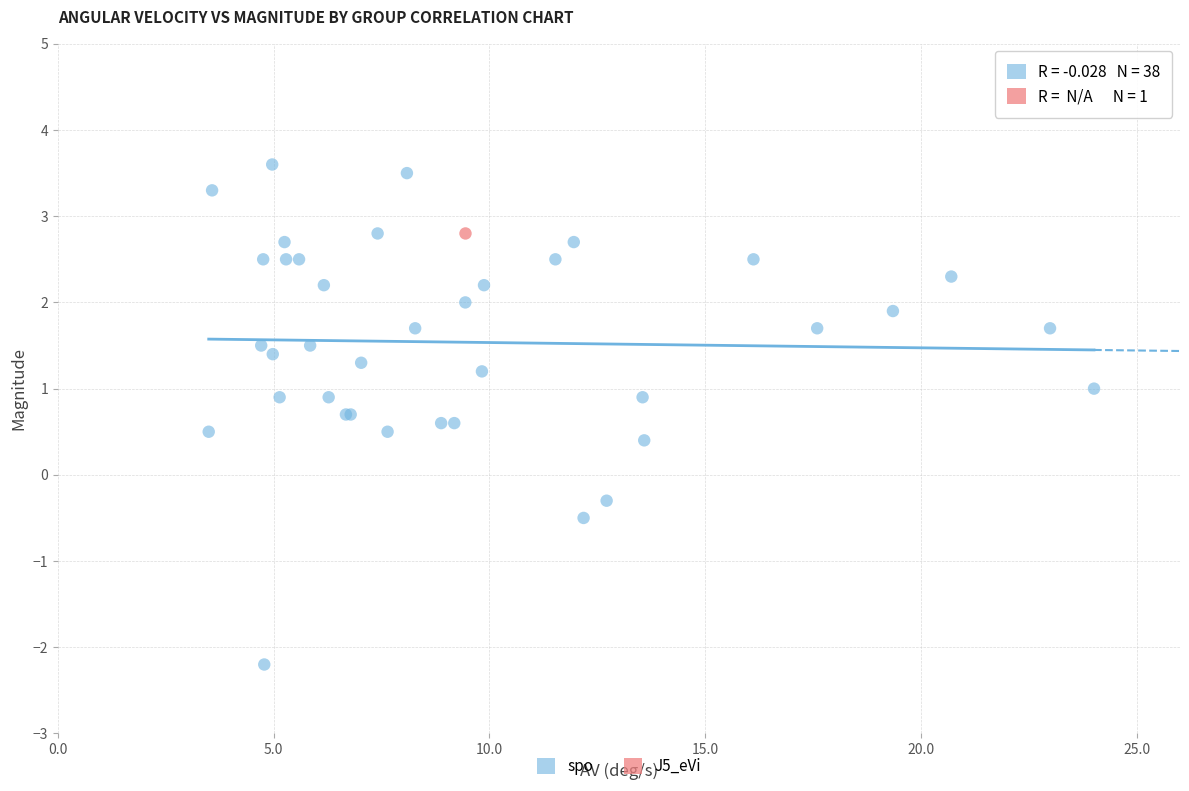

What are all the series names shown in the legend?

spo, J5_eVi